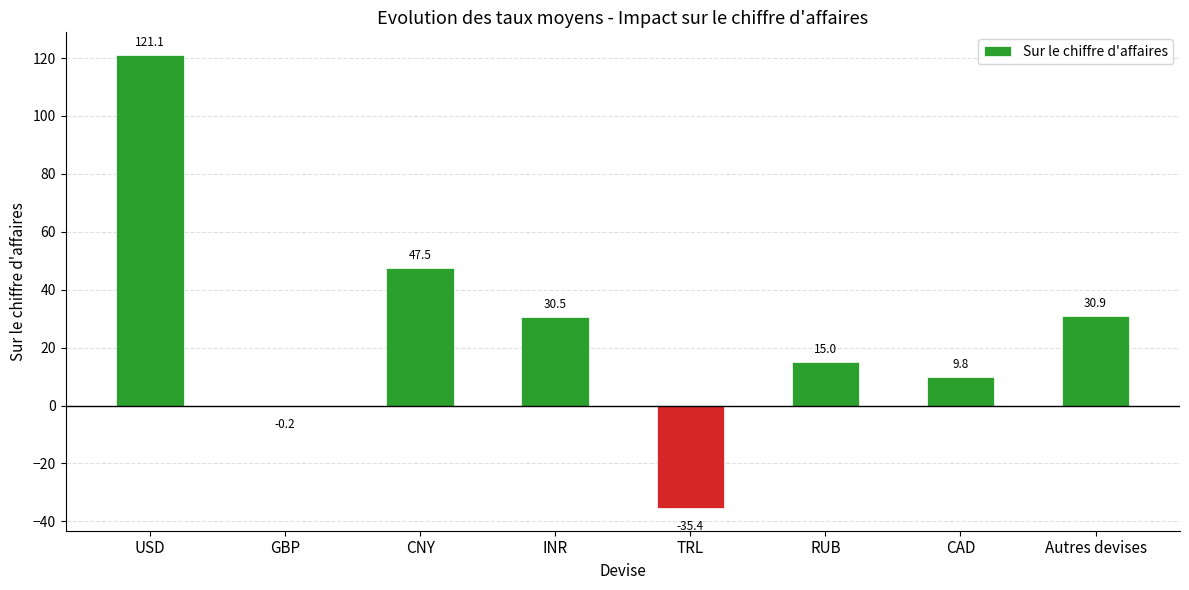

What is the sum of the values at INR and CAD?

40.3